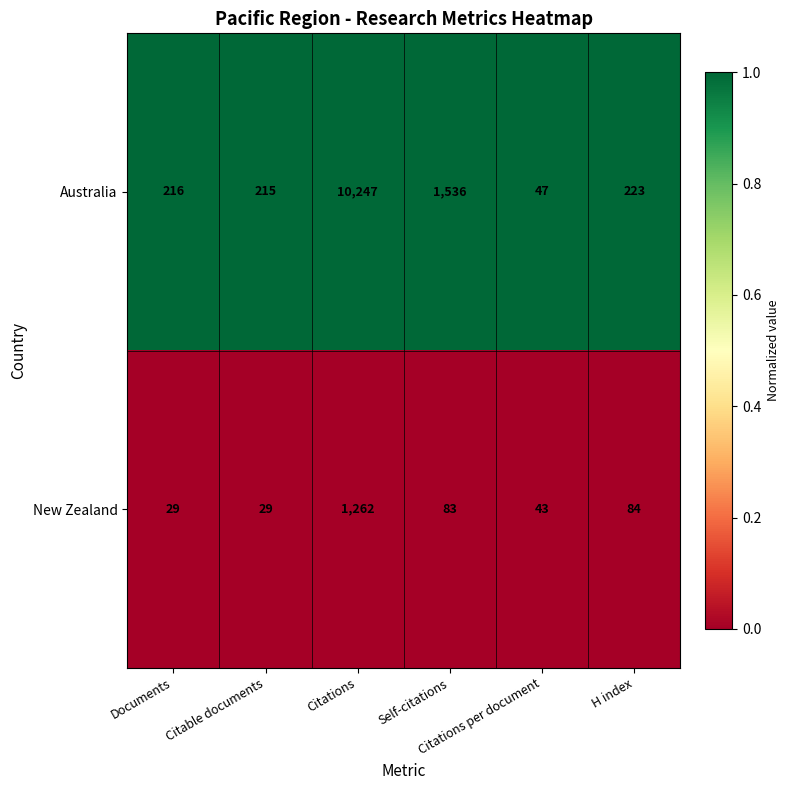

What is the lowest value of the Australia series?

47